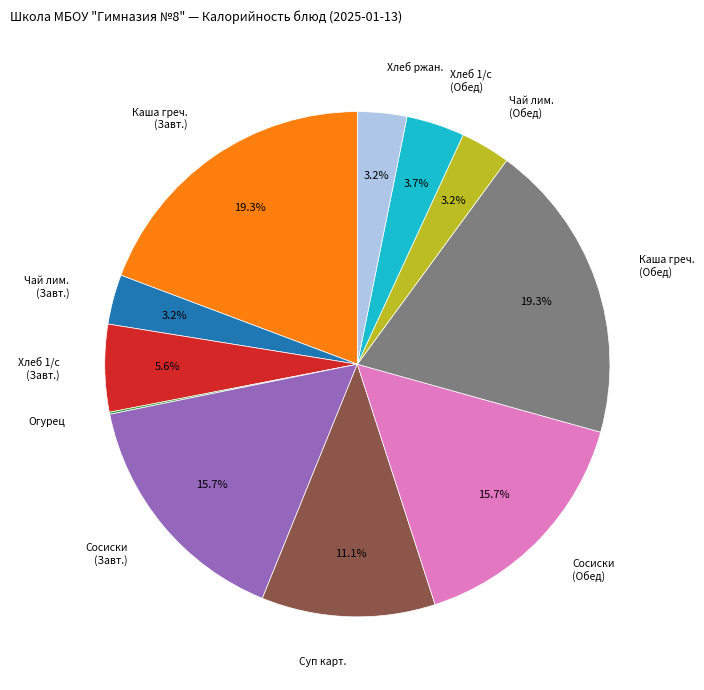

Does any single category account for the majority?

No